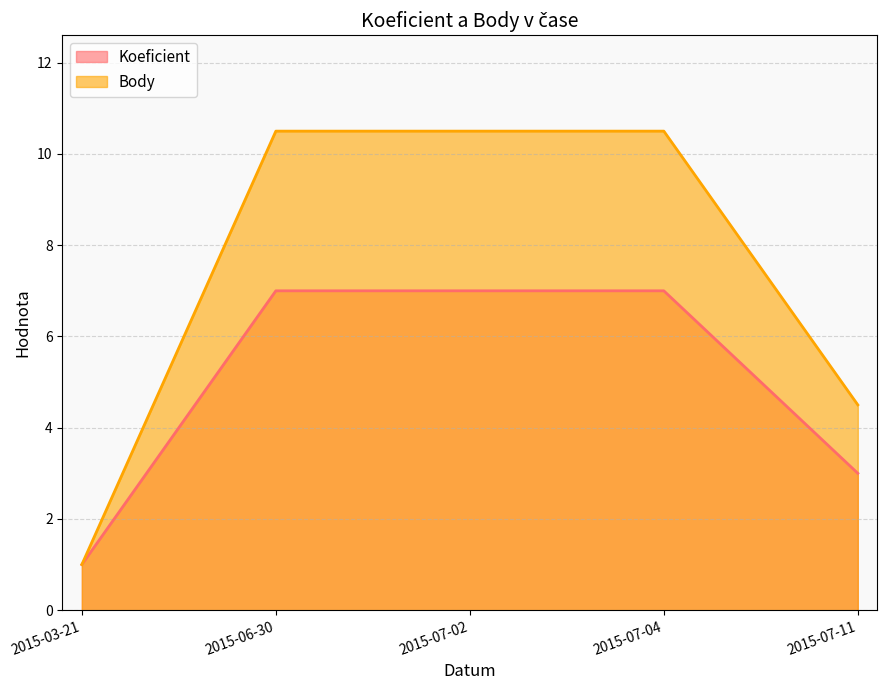

True or false: Body and Koeficient intersect in this chart.

False